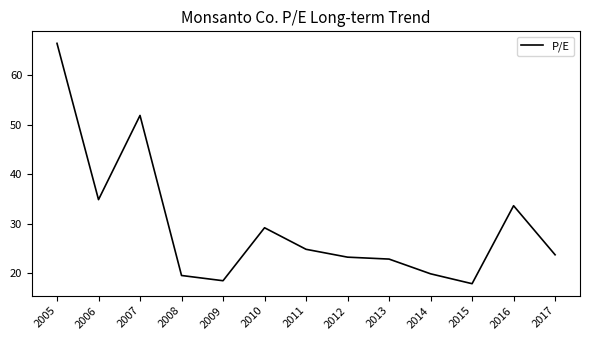

Reading left to right, what are all the values shown in this chart?

66.5	34.8	51.9	19.5	18.4	29.1	24.8	23.2	22.8	19.8	17.8	33.6	23.7